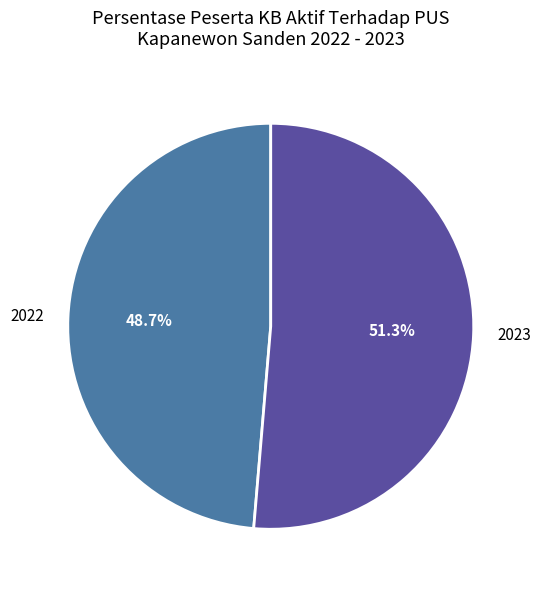

What is the largest slice in the pie chart?

2023